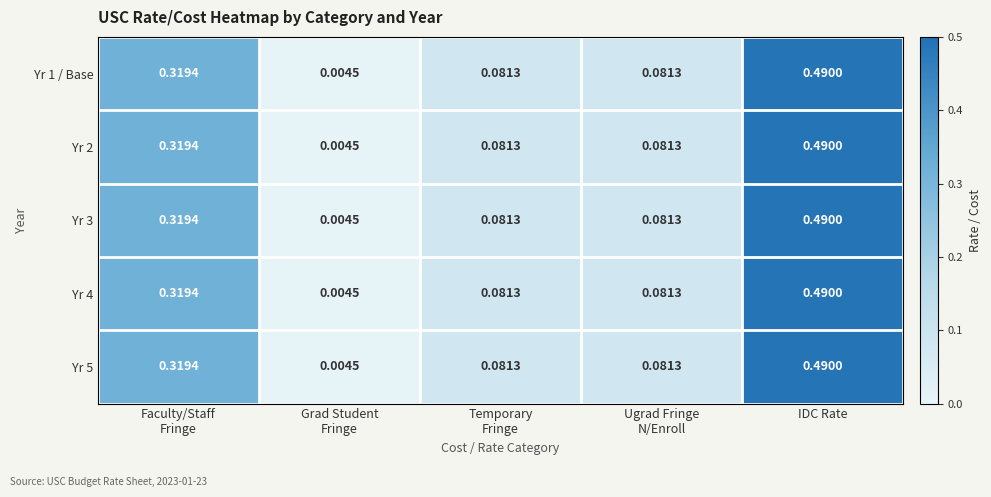

At which category is the sum across all series the highest?

IDC Rate